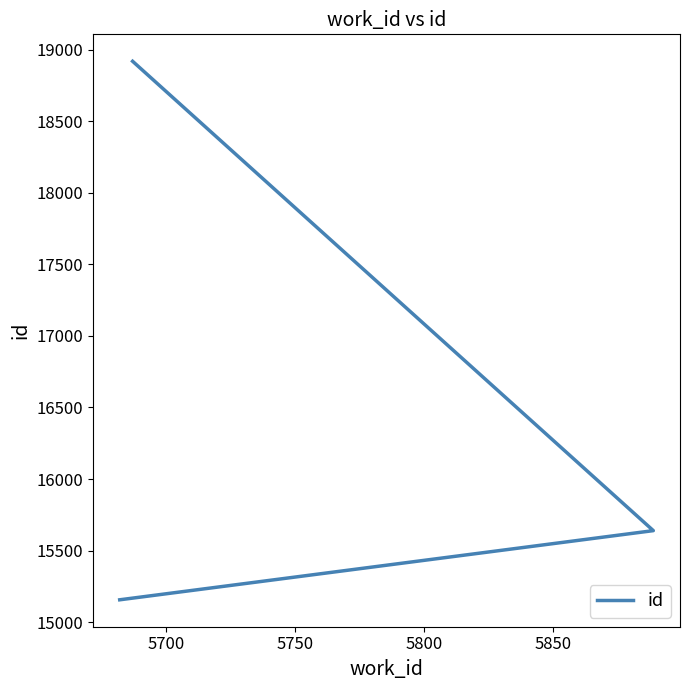

Is it true that the value at 5700 is 4989?

False